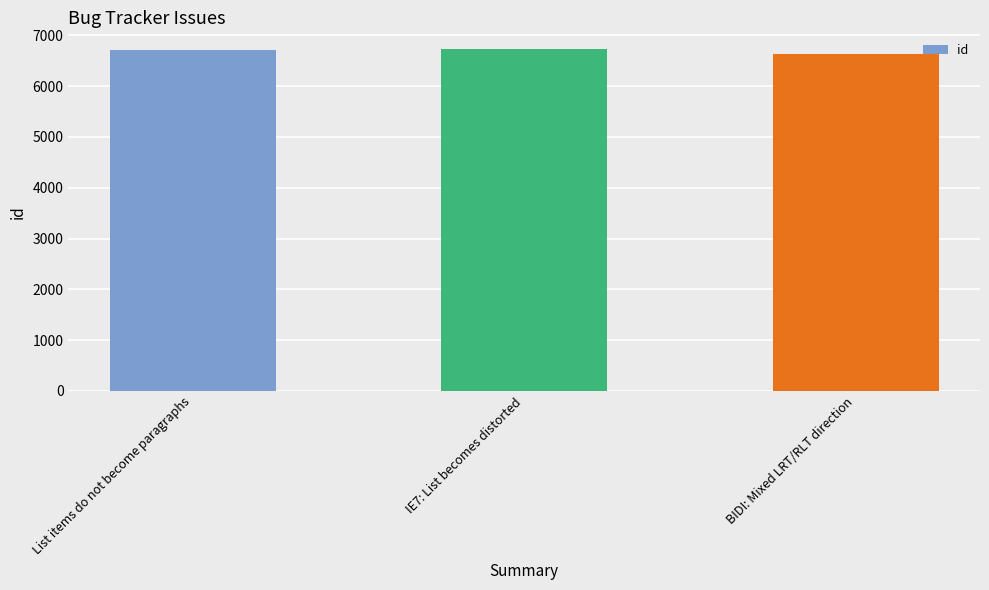

True or false: the data shows 6724 at IE7: List becomes distorted.

True